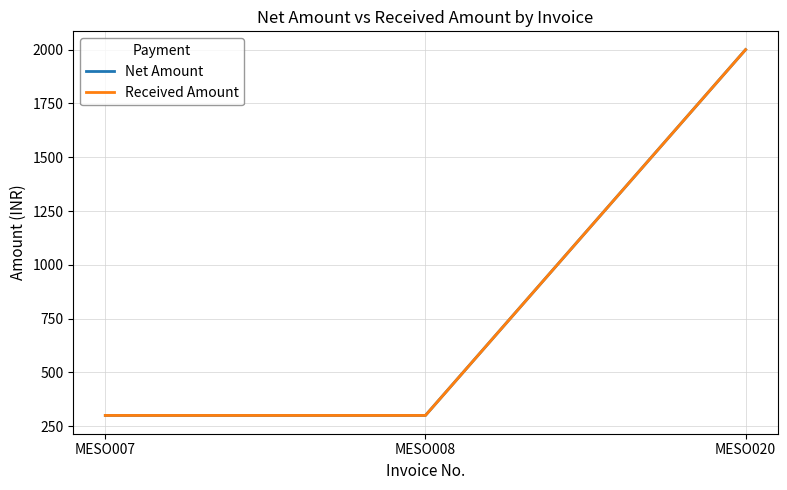

Between MESO007 and MESO020, which series saw the biggest shift?

Net Amount